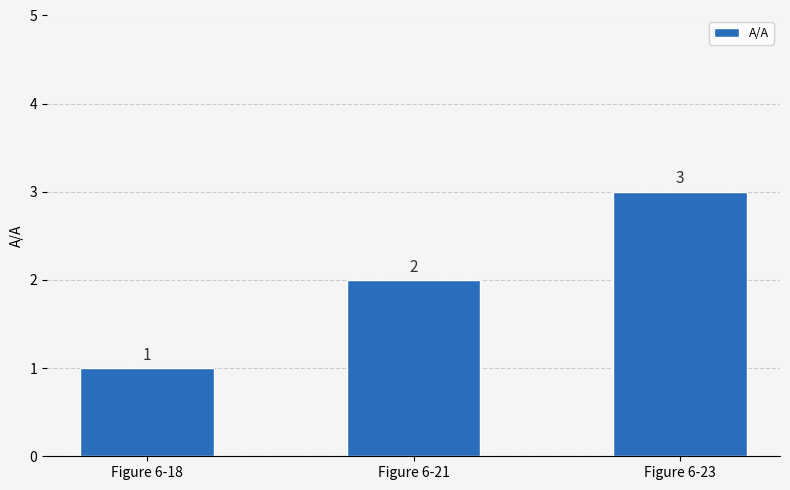

List the labels in order of value, largest first.

Figure 6-23, Figure 6-21, Figure 6-18